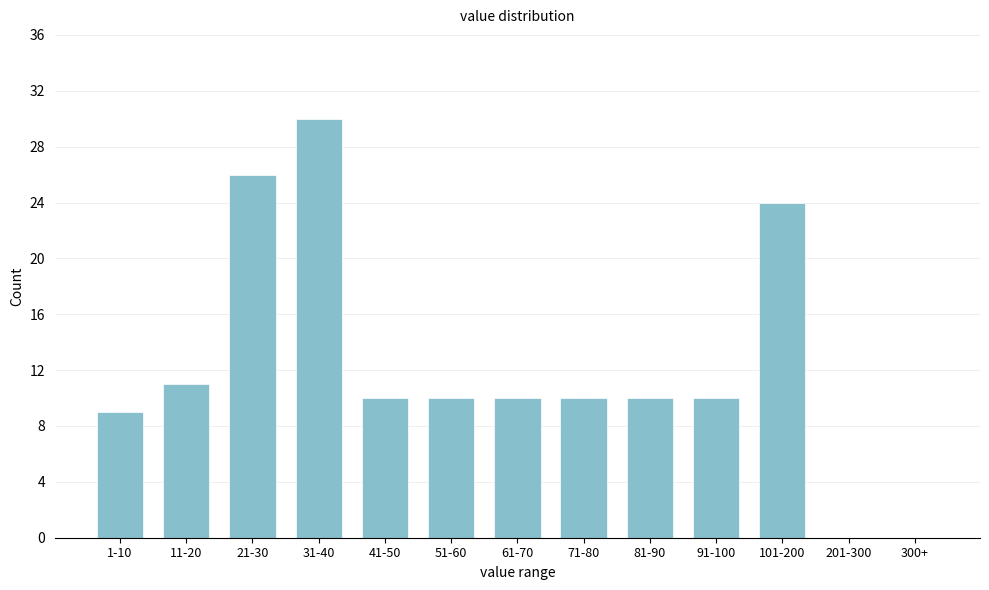

Reading left to right, extract all data points from this chart.

1-10=9	11-20=11	21-30=26	31-40=30	41-50=10	51-60=10	61-70=10	71-80=10	81-90=10	91-100=10	101-200=24	201-300=0	300+=0